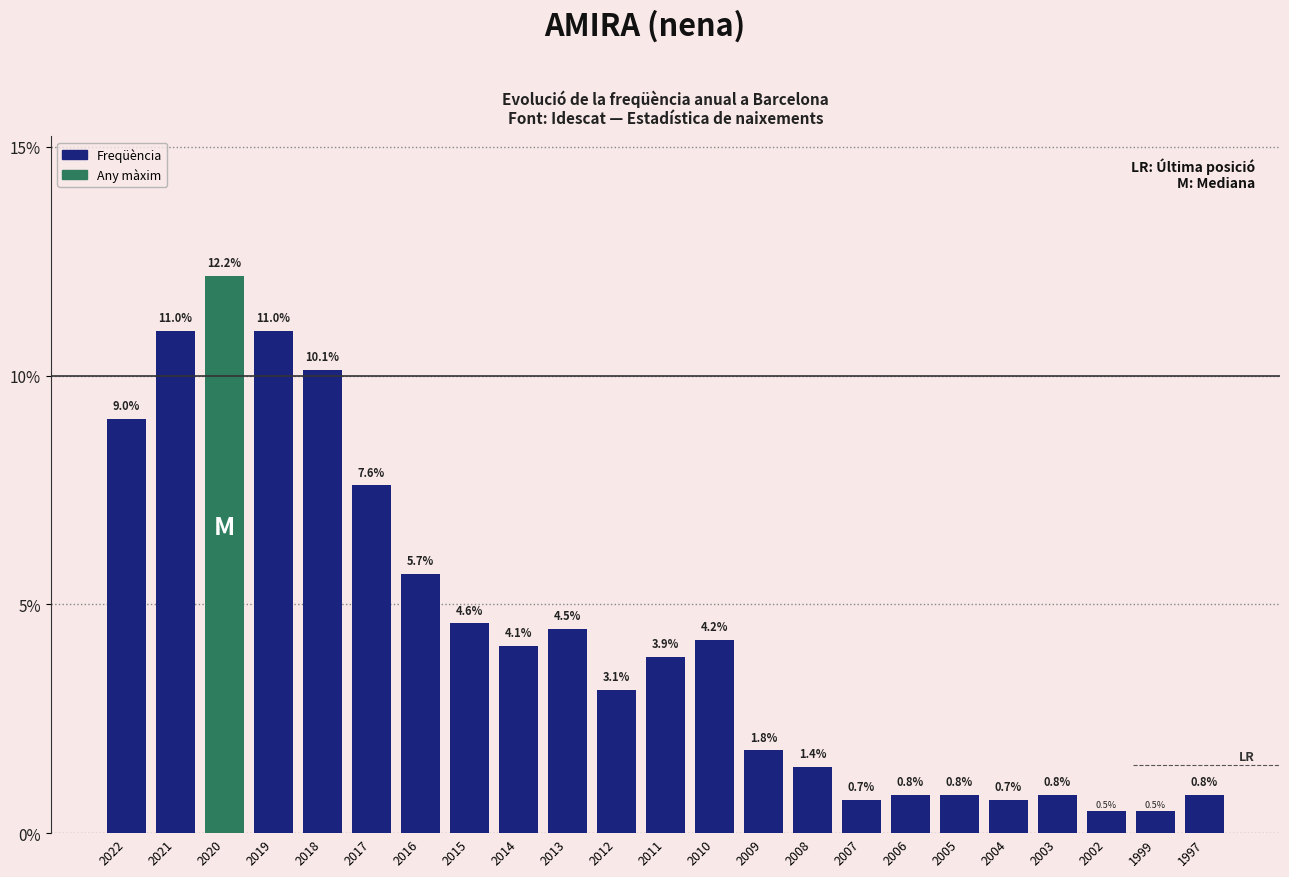

Reading left to right, extract all data points from this chart.

9.0	11.0	12.2	11.0	10.1	7.6	5.7	4.6	4.1	4.5	3.1	3.9	4.2	1.8	1.4	0.7	0.8	0.8	0.7	0.8	0.5	0.5	0.8